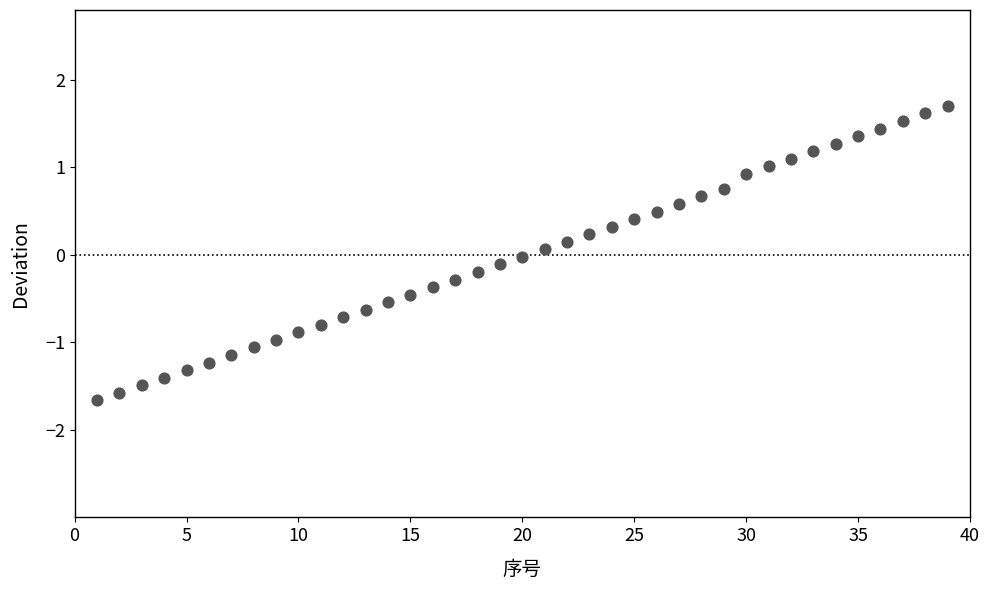

What is the range of Y values (max minus min)?

3.4